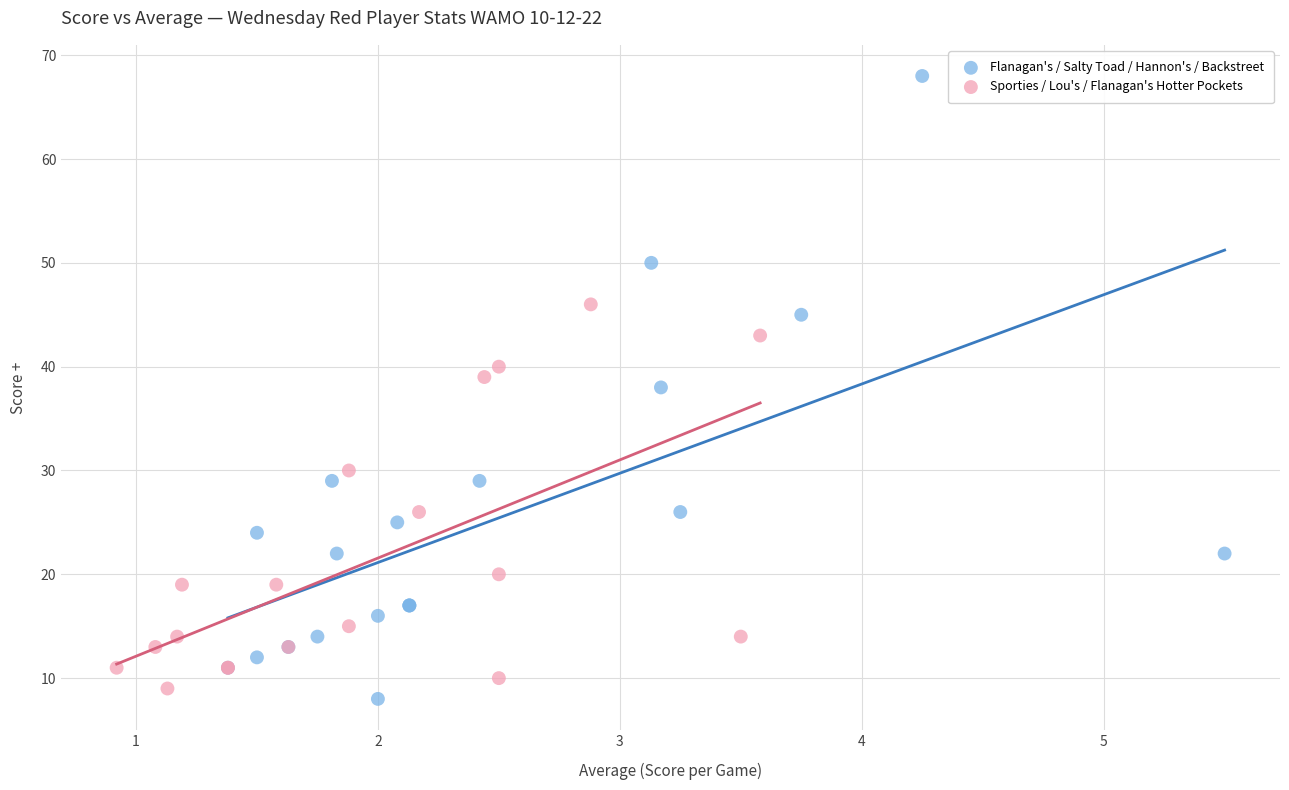

Which series reaches the minimum Y coordinate?

Flanagan's / Salty Toad / Hannon's / Backstreet